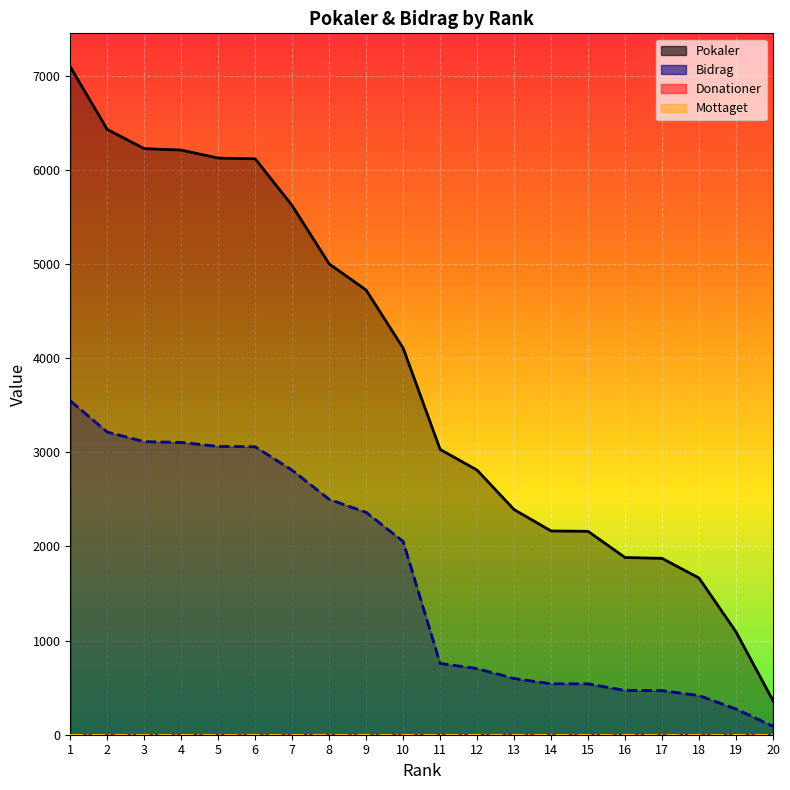

What is the minimum value for Pokaler?

362